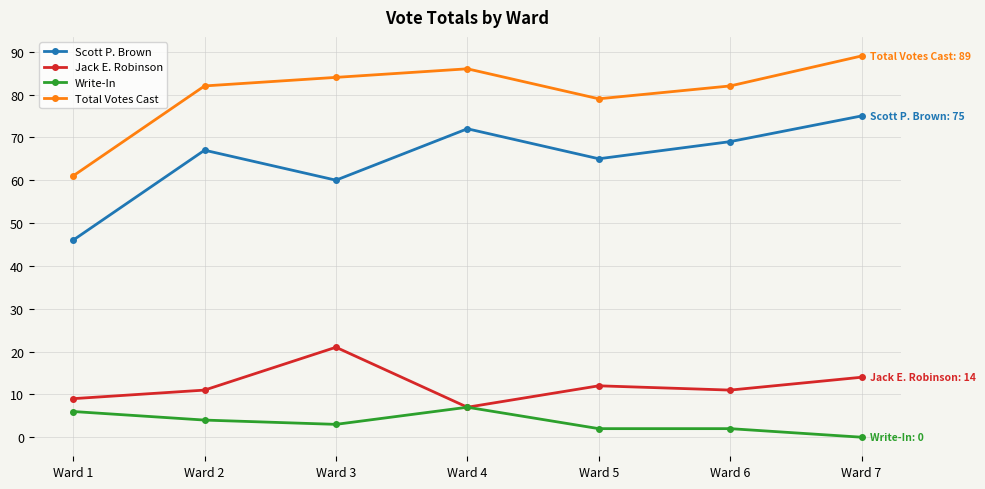

True or false: Jack E. Robinson and Total Votes Cast cross at least once.

False